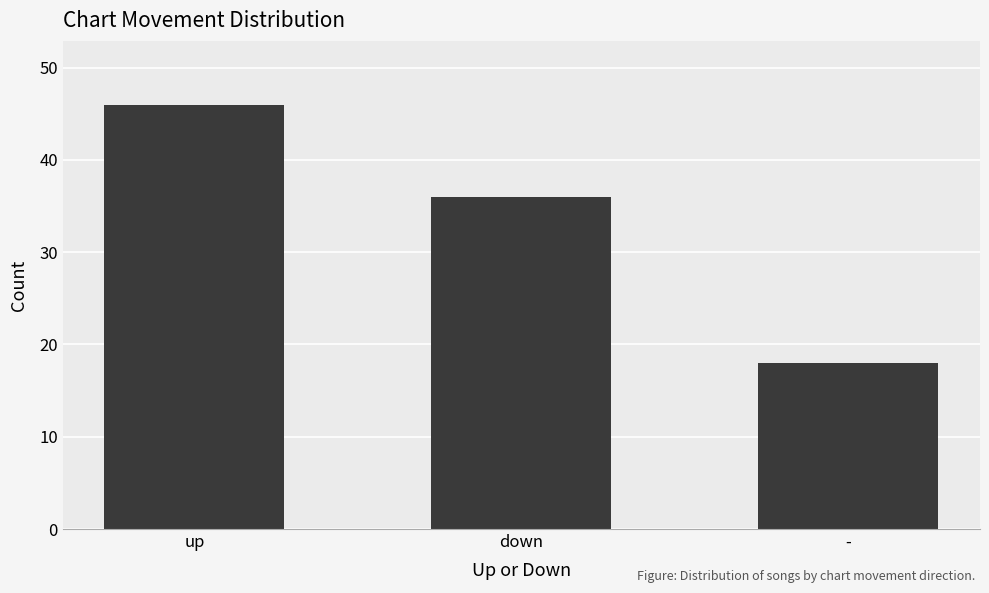

Which category has the highest value across all series?

up